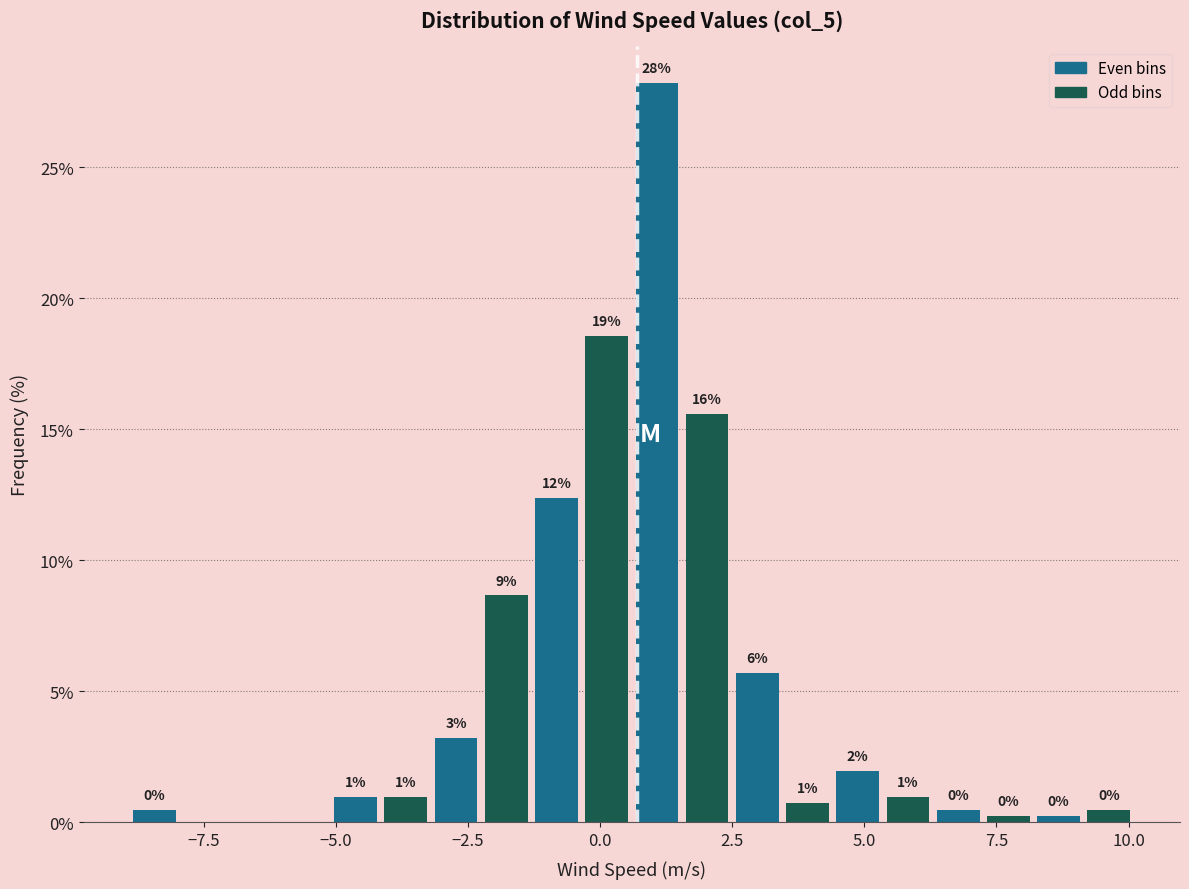

Read against the x-axis, roughly where is the centre of the tallest bar?

1.0